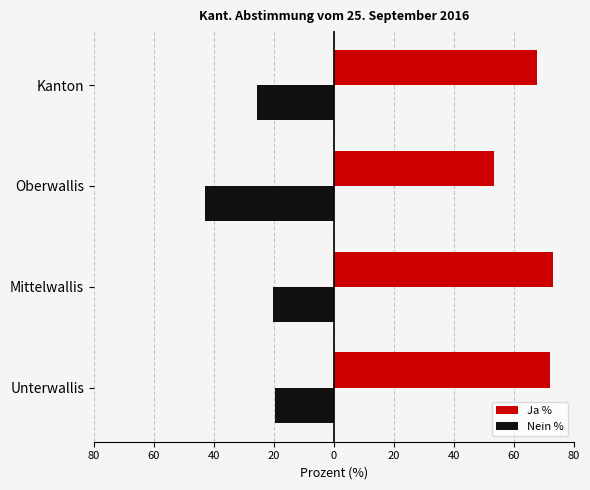

Reading left to right, list all the values displayed in this chart.

Ja %: 72.1	73.0	53.4	67.8
Nein %: -19.5	-20.2	-42.8	-25.6